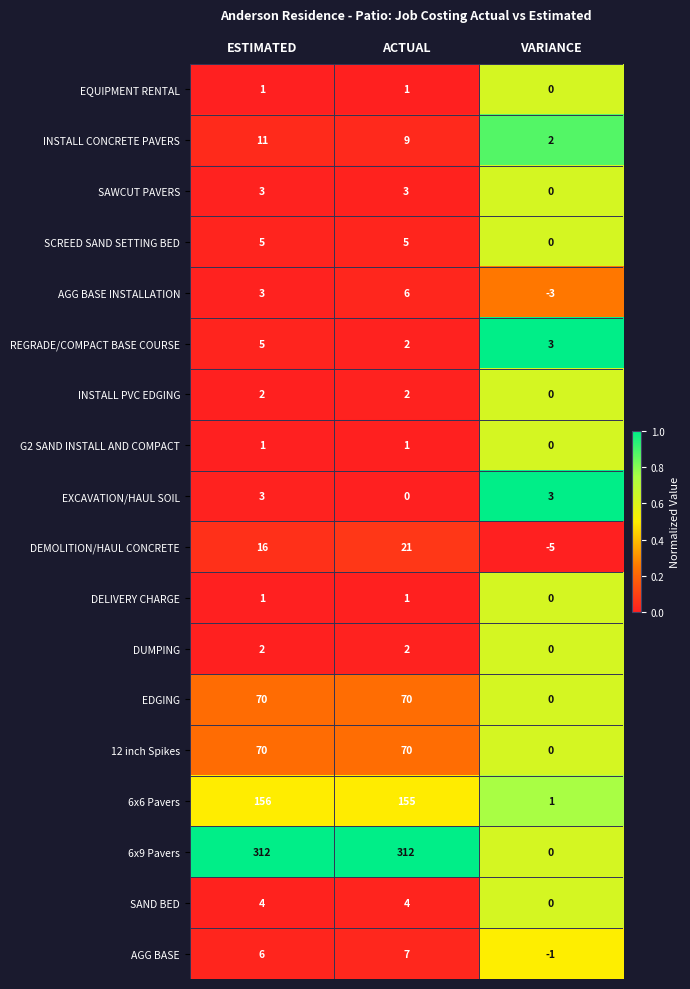

Which series has the widest spread of values?

6x9 Pavers